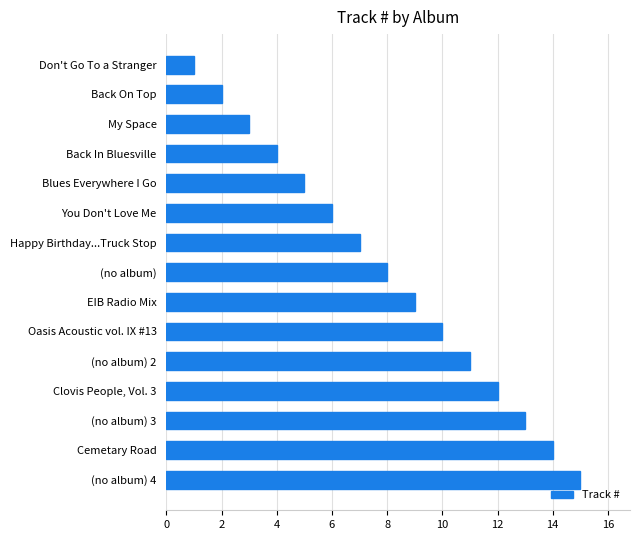

How many data points are less than 8?

7